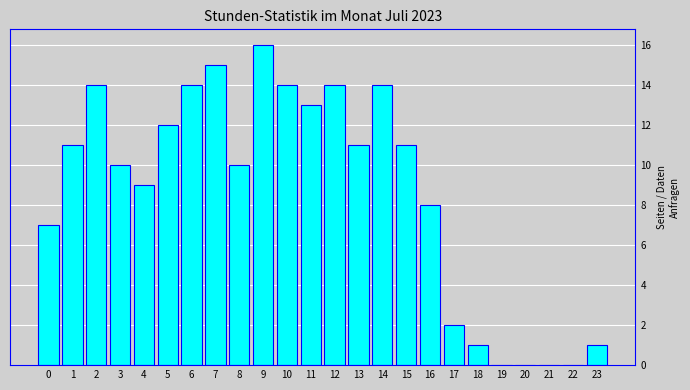

Reading left to right, transcribe all the data shown in this chart.

0=7	1=11	2=14	3=10	4=9	5=12	6=14	7=15	8=10	9=16	10=14	11=13	12=14	13=11	14=14	15=11	16=8	17=2	18=1	19=0	20=0	21=0	22=0	23=1